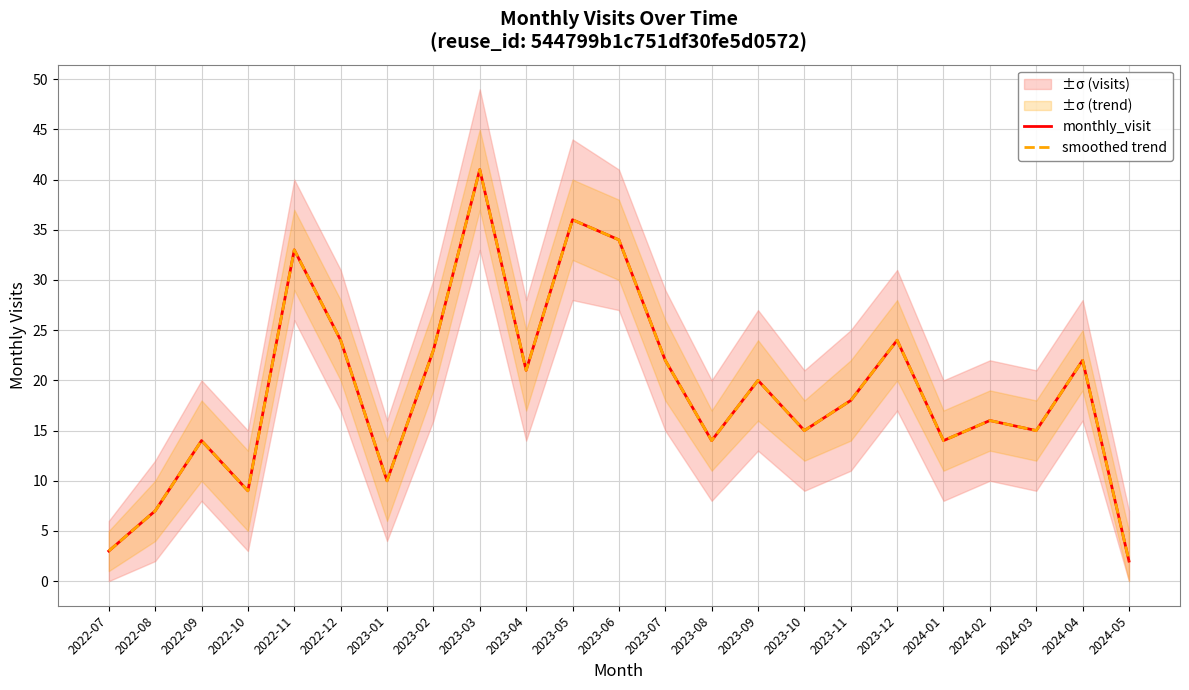

At which category is the sum across all series the highest?

2023-03